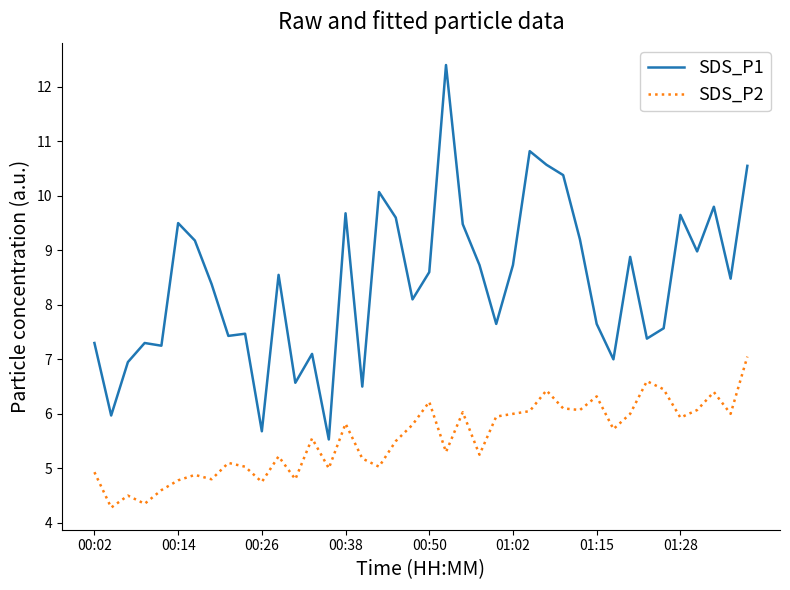

Which series has the largest range (max minus min)?

SDS_P1